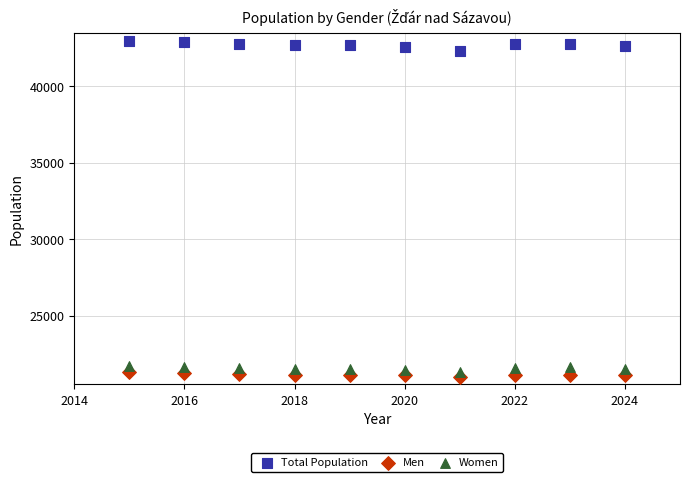

Which series has the largest Y range (max minus min)?

Total Population